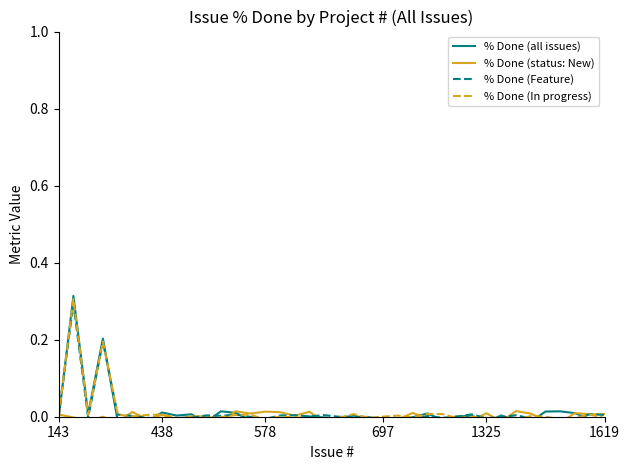

Is this an area chart (filled region under the line)?

No